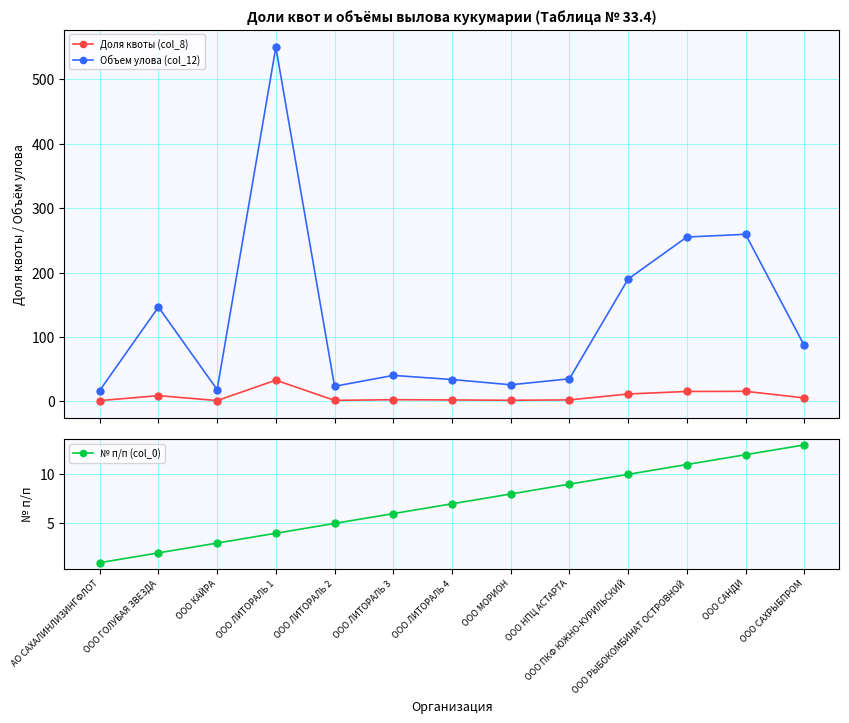

What is the maximum value shown in the chart?

549.9